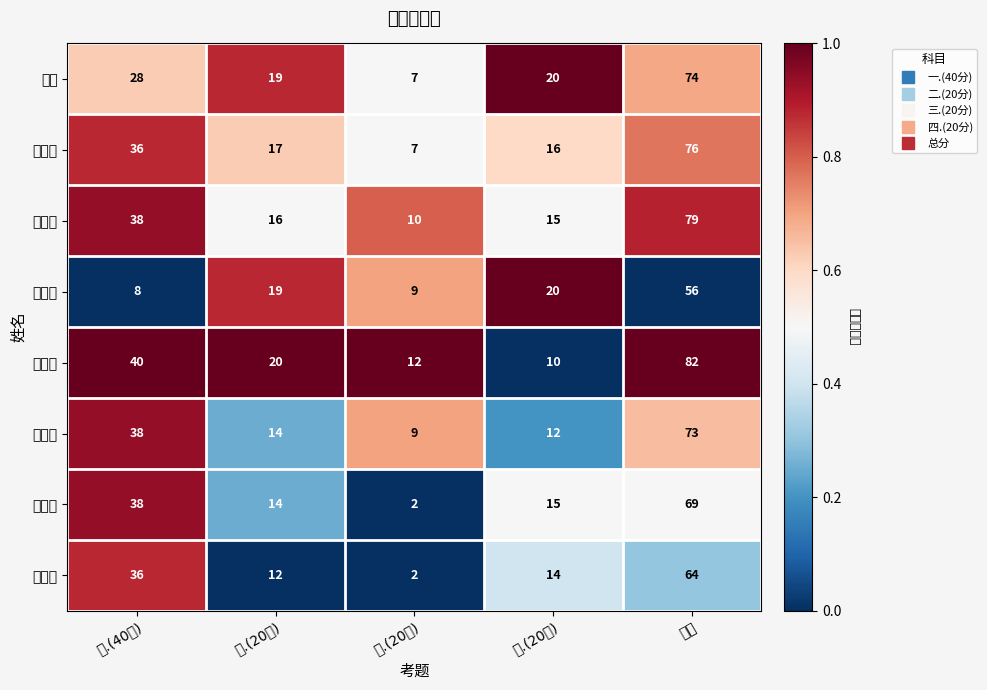

At which category is the sum across all series the highest?

总分